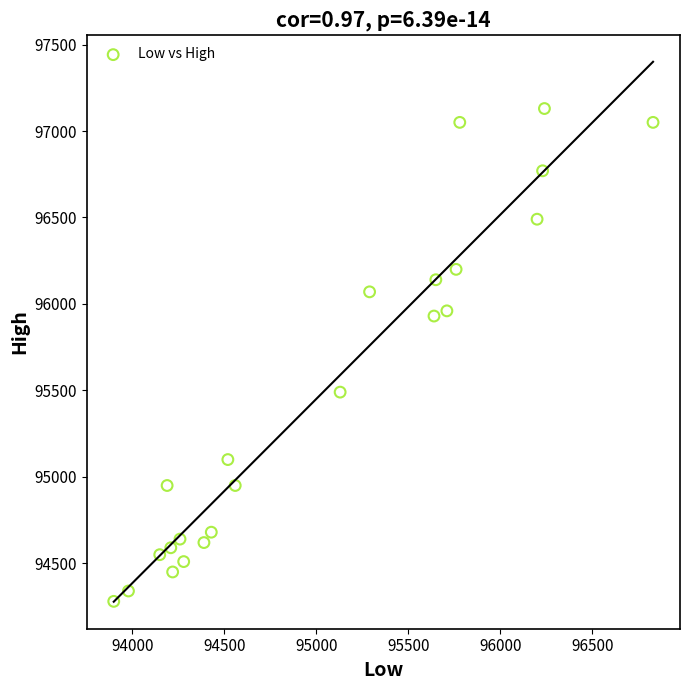

What is the range of X values (max minus min)?

2930